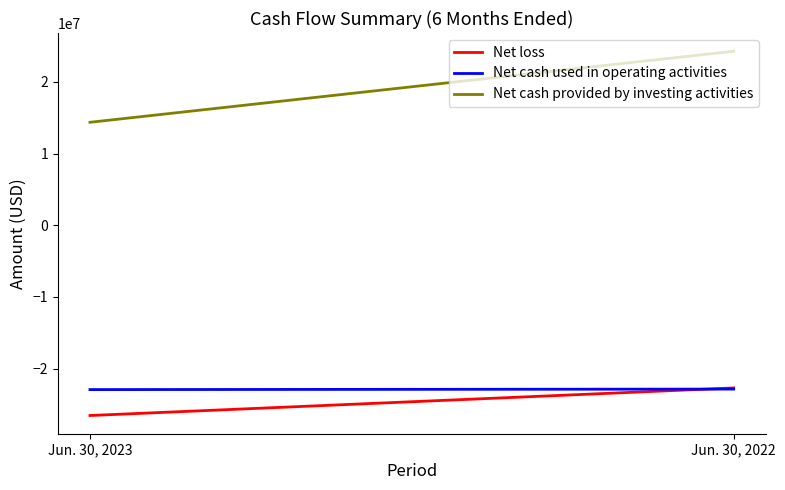

Read the Net loss value at Jun. 30, 2023, to the nearest 10.

-26528650